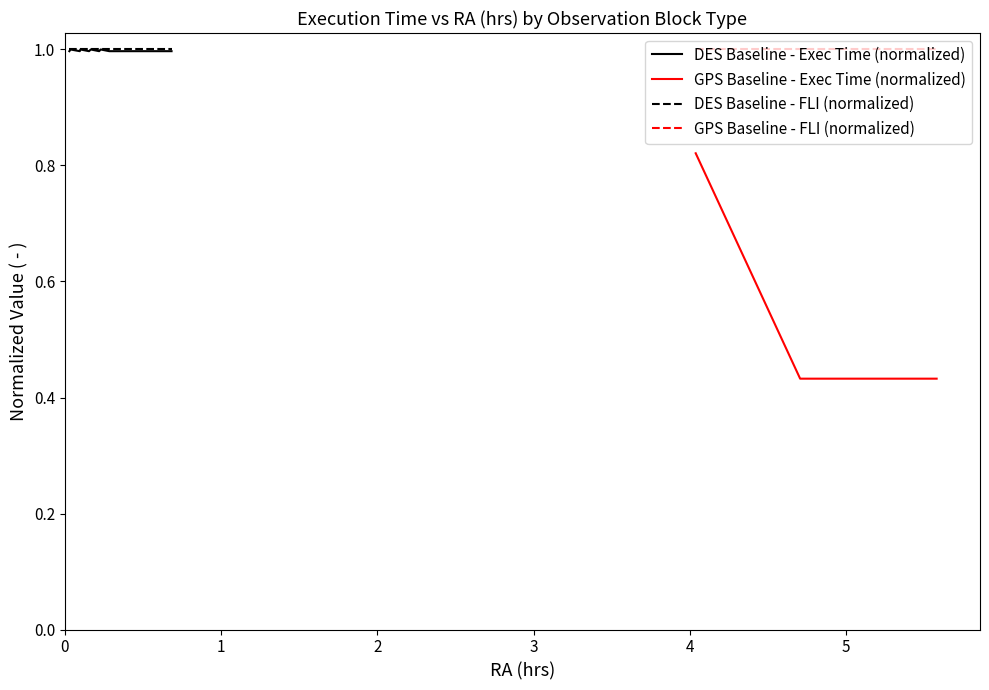

What is the value of the DES Baseline - Exec Time (normalized) point at the 9th from the left?

1.0